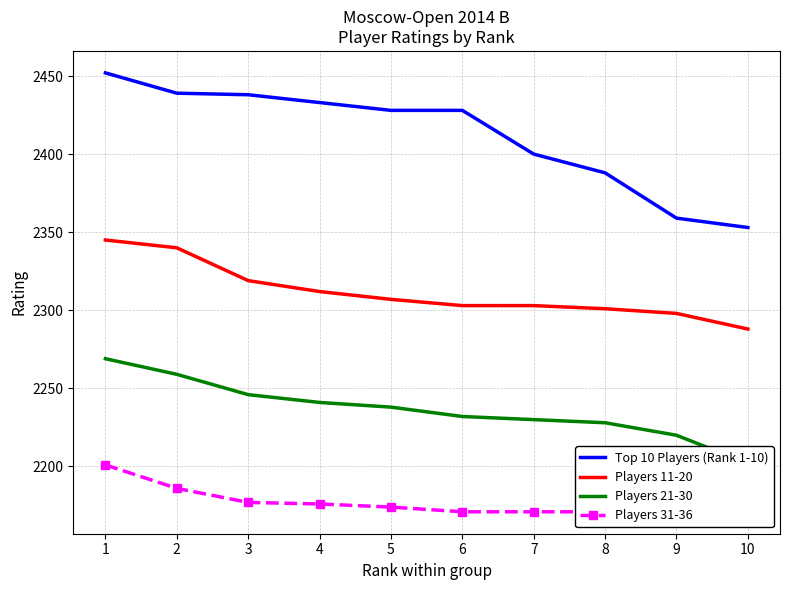

True or false: Players 11-20 has more than 0 points higher than both neighbors.

False